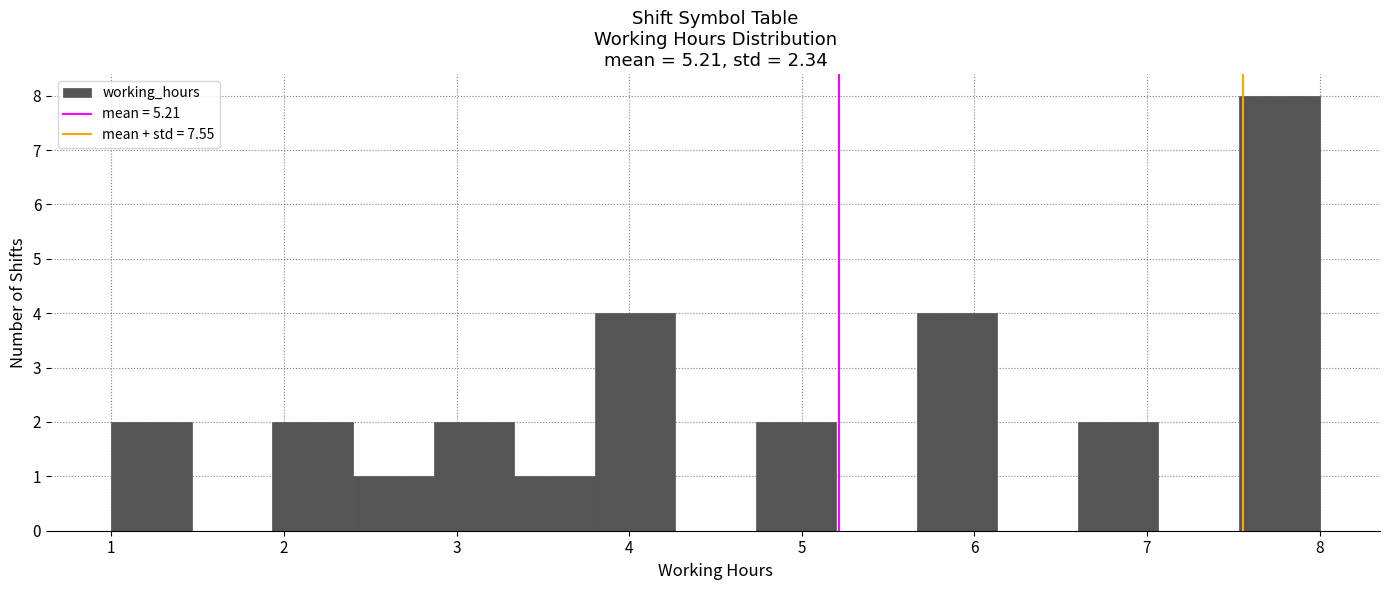

Reading left to right, transcribe this chart: for each bar, give the range it covers on the x-axis and its height. Neither the bar edges nor the heights are printed on the chart, so give them approximately, as read against the axes.

1.0 to 1.5: 2
1.5 to 1.9: 0
1.9 to 2.4: 2
2.4 to 2.9: 1
2.9 to 3.3: 2
3.3 to 3.8: 1
3.8 to 4.3: 4
4.3 to 4.7: 0
4.7 to 5.2: 2
5.2 to 5.7: 0
5.7 to 6.1: 4
6.1 to 6.6: 0
6.6 to 7.1: 2
7.1 to 7.5: 0
7.5 to 8.0: 8